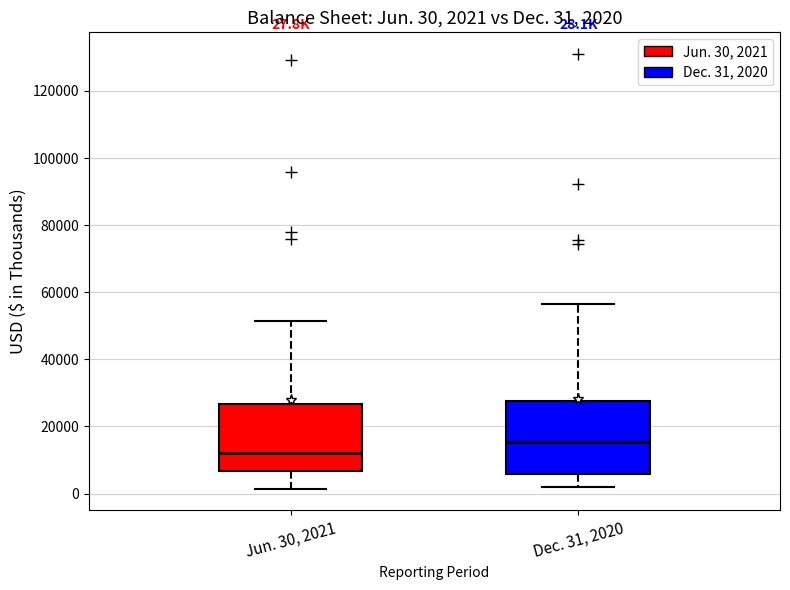

Which box has the highest median line?

Dec. 31, 2020